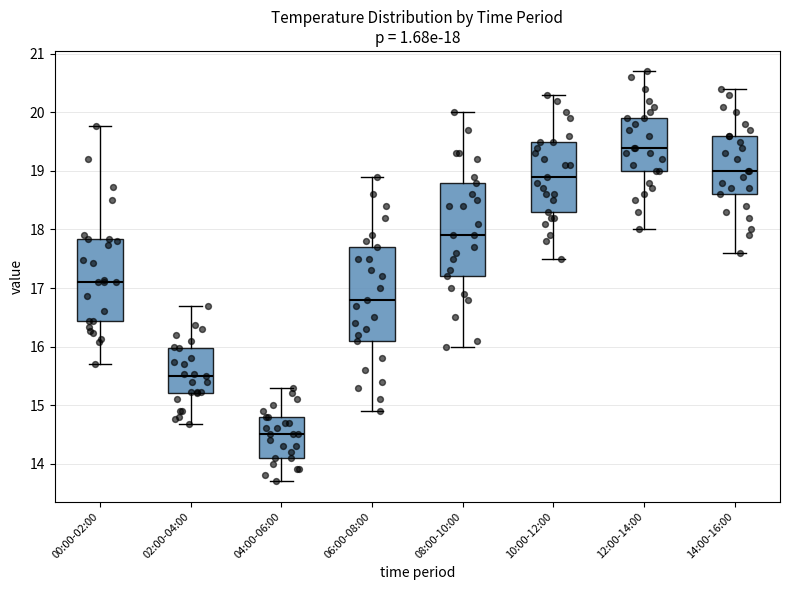

Which box's median line is the lowest?

04:00-06:00